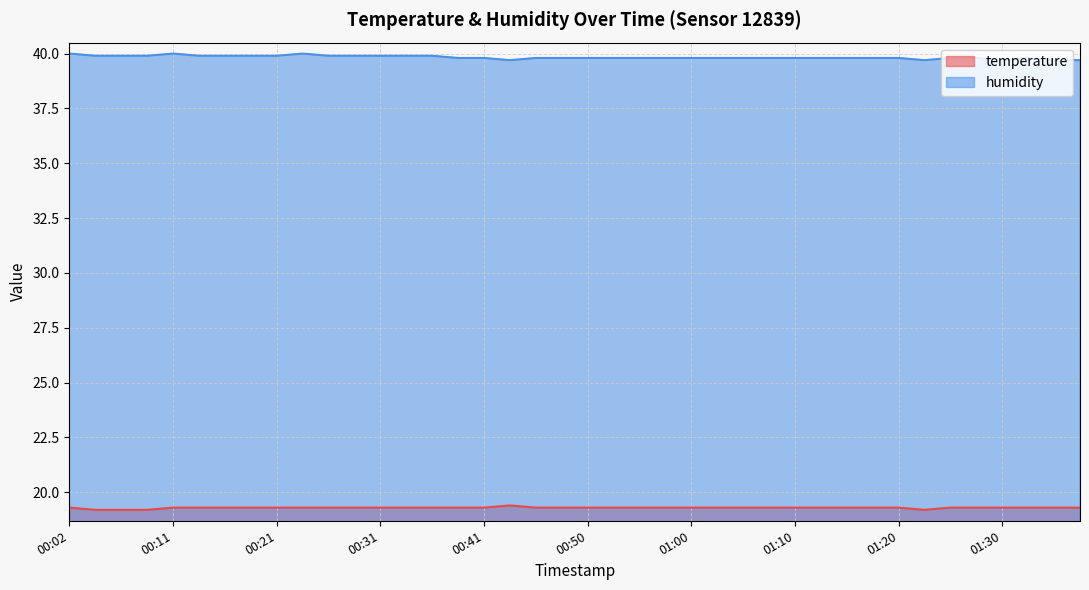

At how many categories does at least one series exceed 29?

40